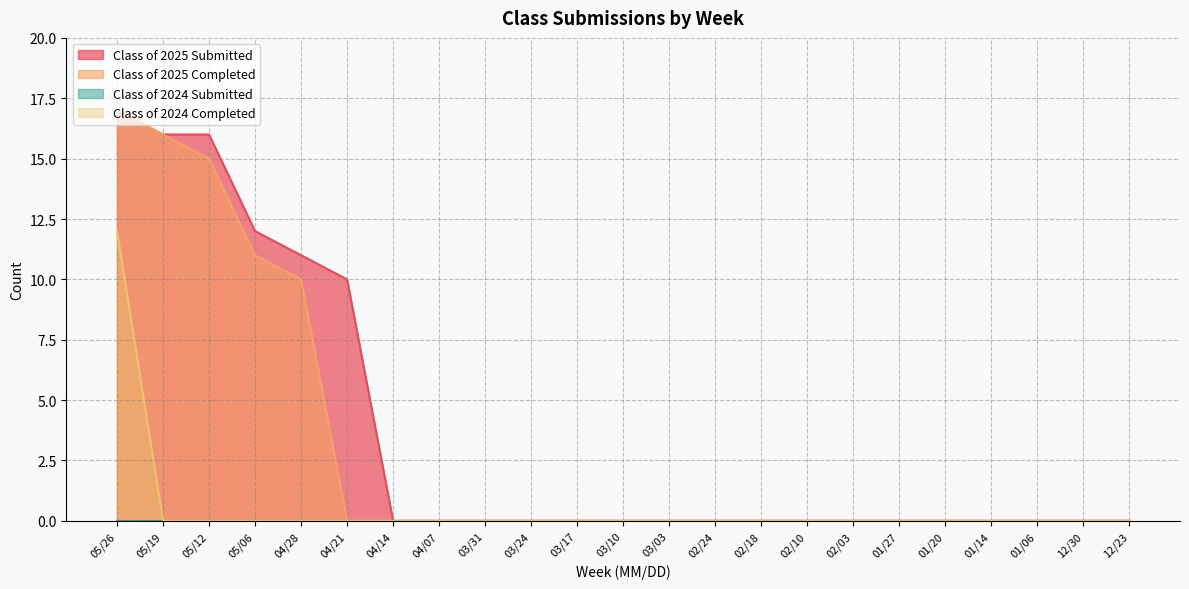

At how many categories does at least one series exceed 12?

3